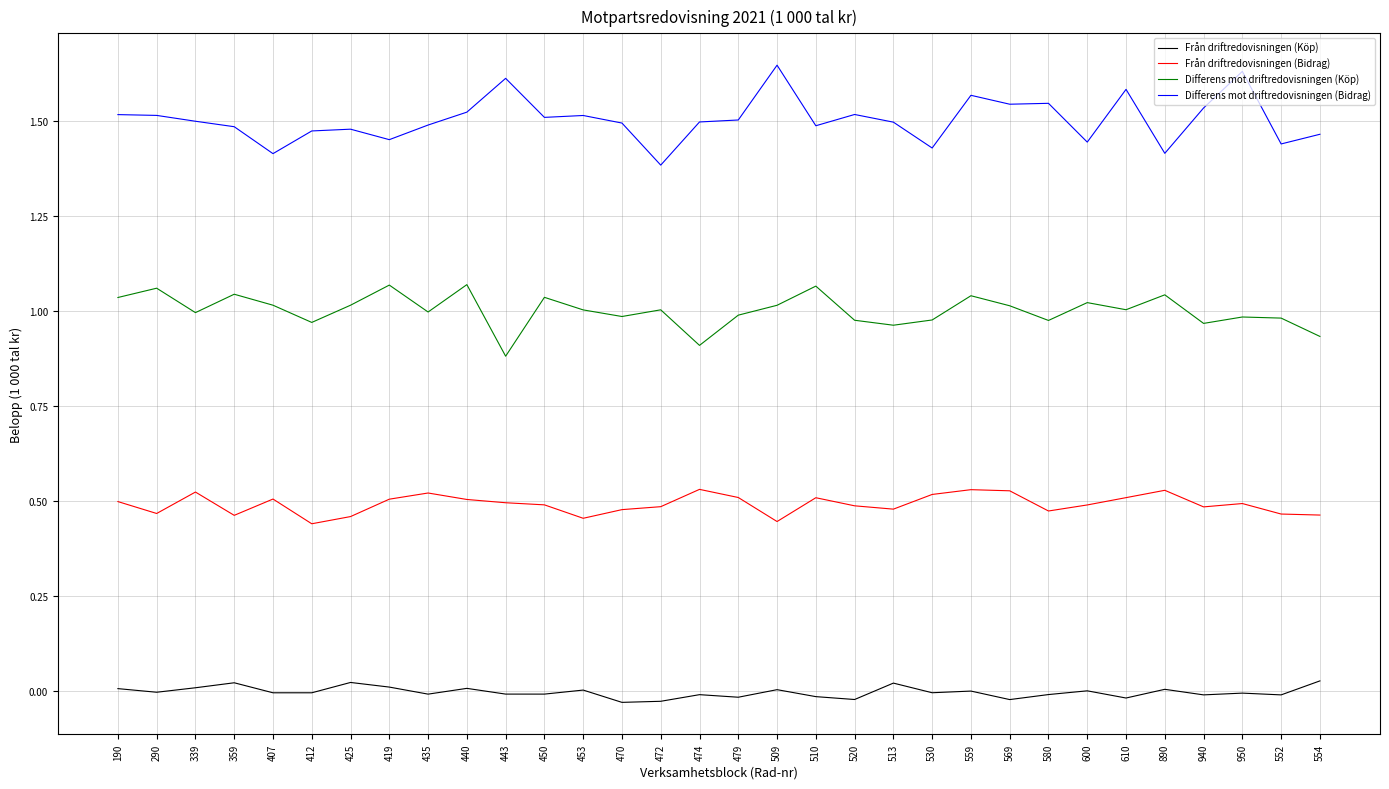

Count the number of categories in the chart.

32